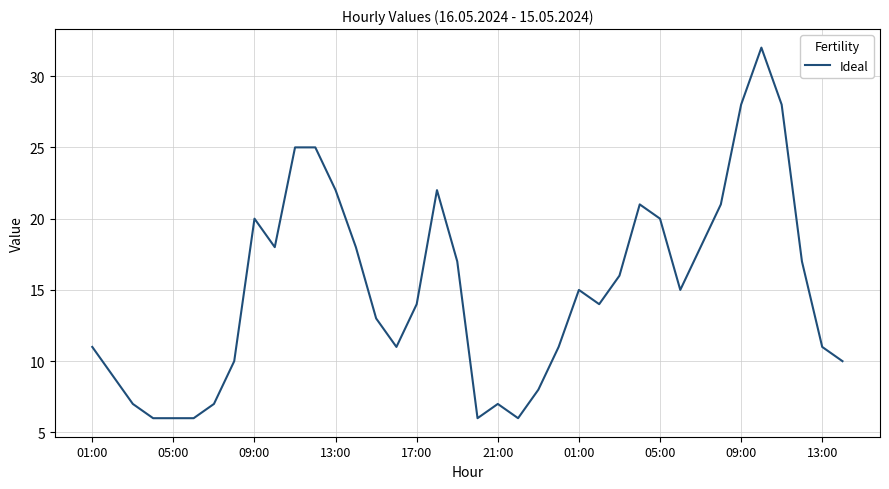

What is the difference between the maximum and minimum values?

26